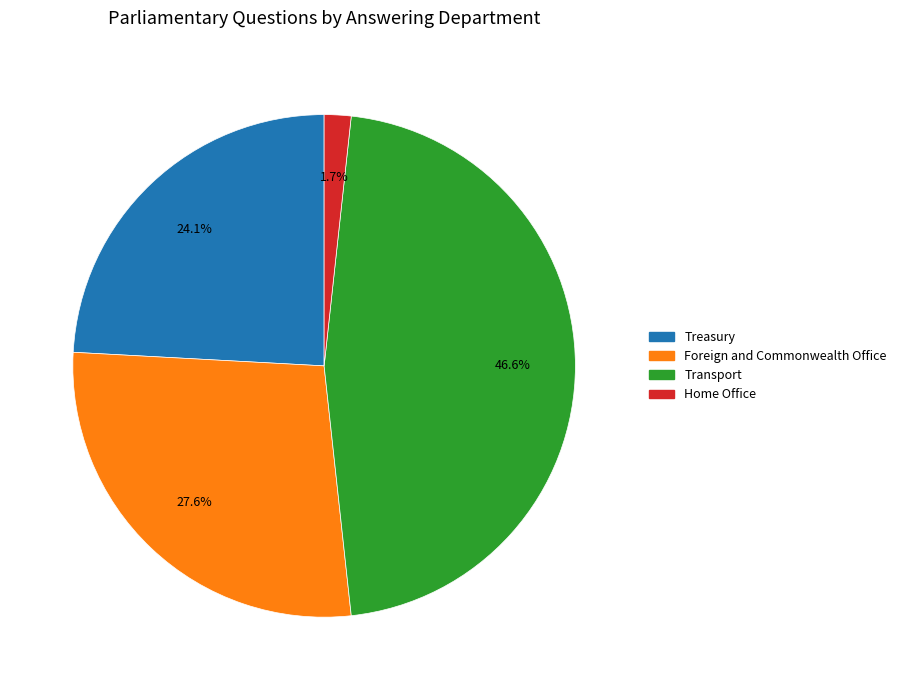

Count the number of slices in the pie.

4